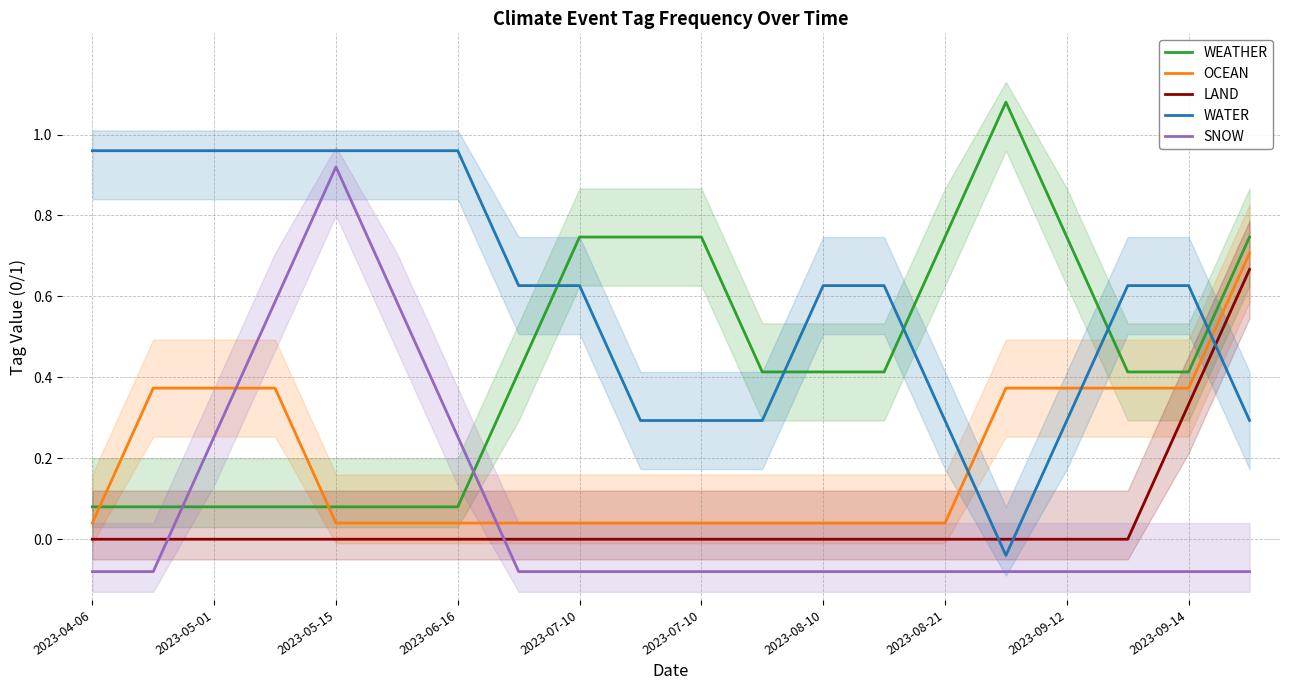

What is the maximum value shown in the chart?

1.1